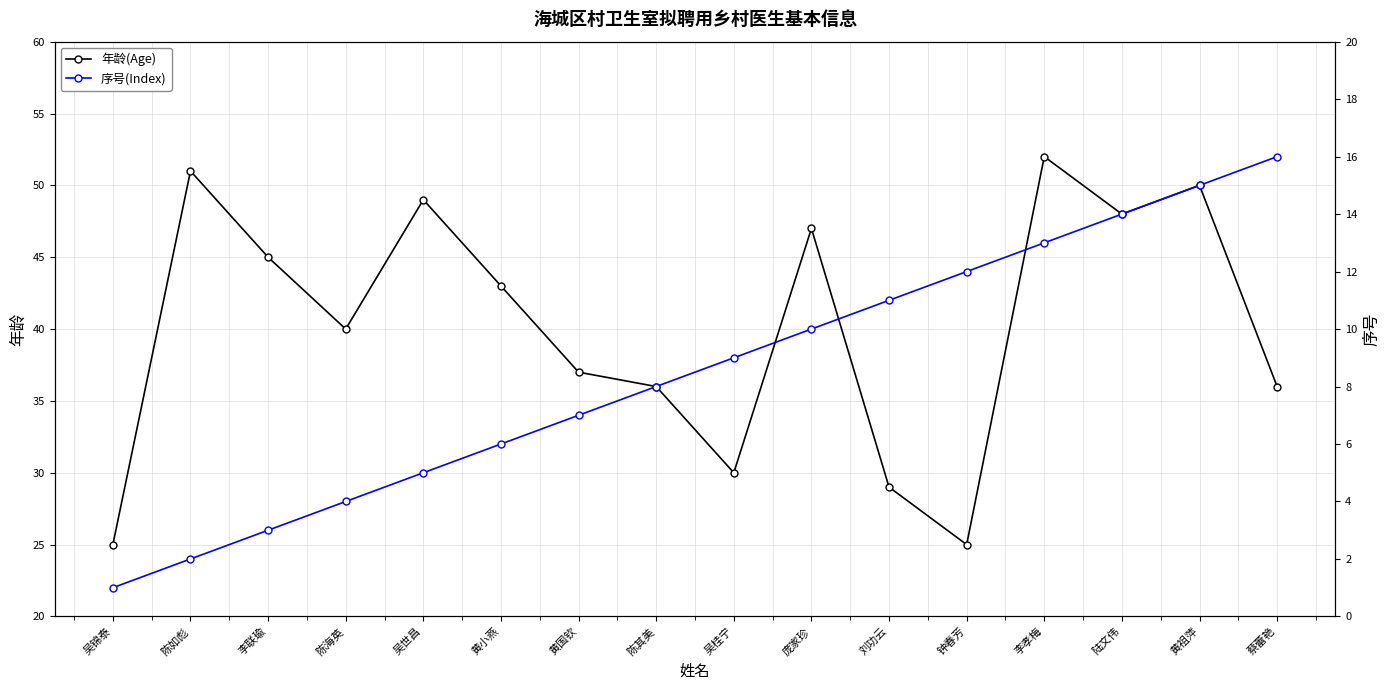

List the labels in order of 序号(Index) value, smallest first.

吴锦泰, 陈如彪, 李联瑜, 陈海英, 吴世昌, 黄小燕, 黄国钦, 陈其美, 吴桂宁, 庞家珍, 刘功云, 钟春芳, 李孝梅, 陆文伟, 黄祖萍, 蔡蕾艳